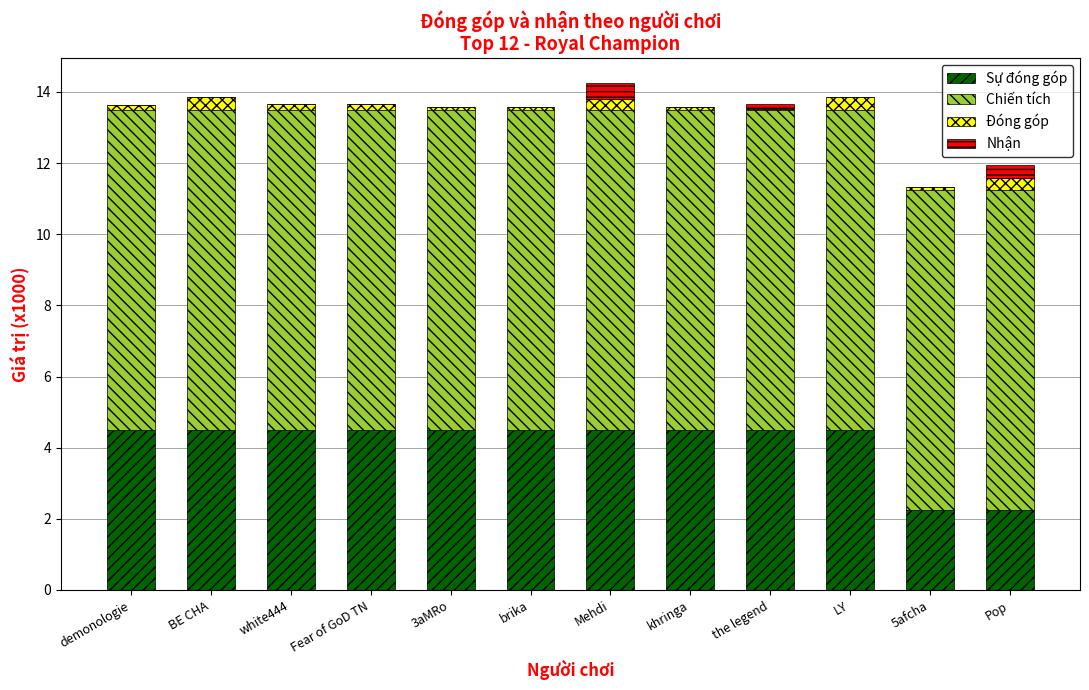

Are the bars horizontal?

No